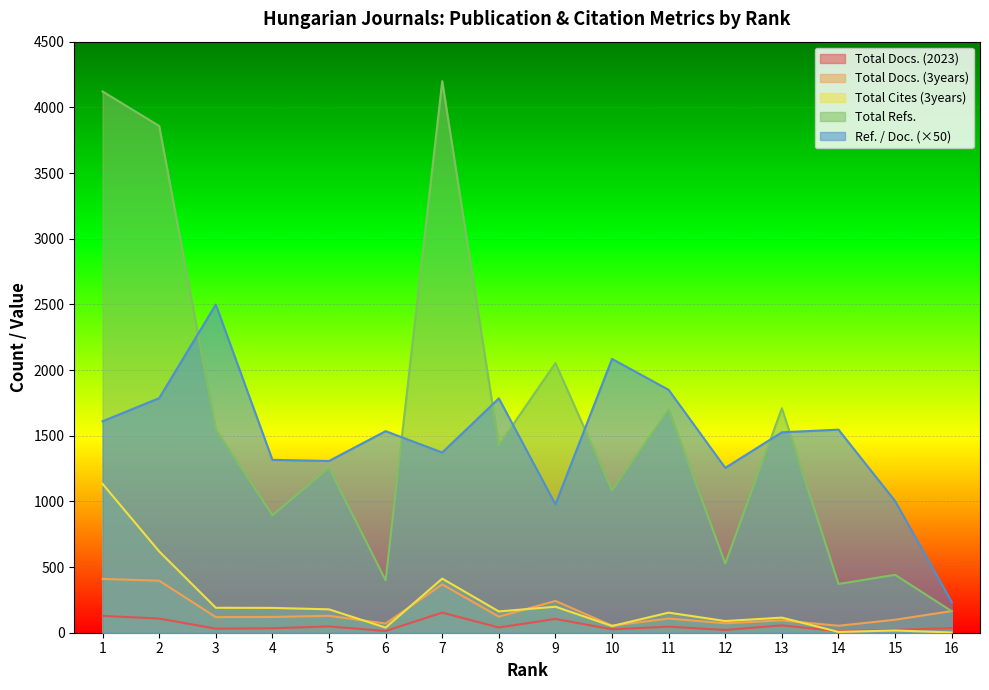

At which category does Ref. / Doc. reach its first local valley?

5